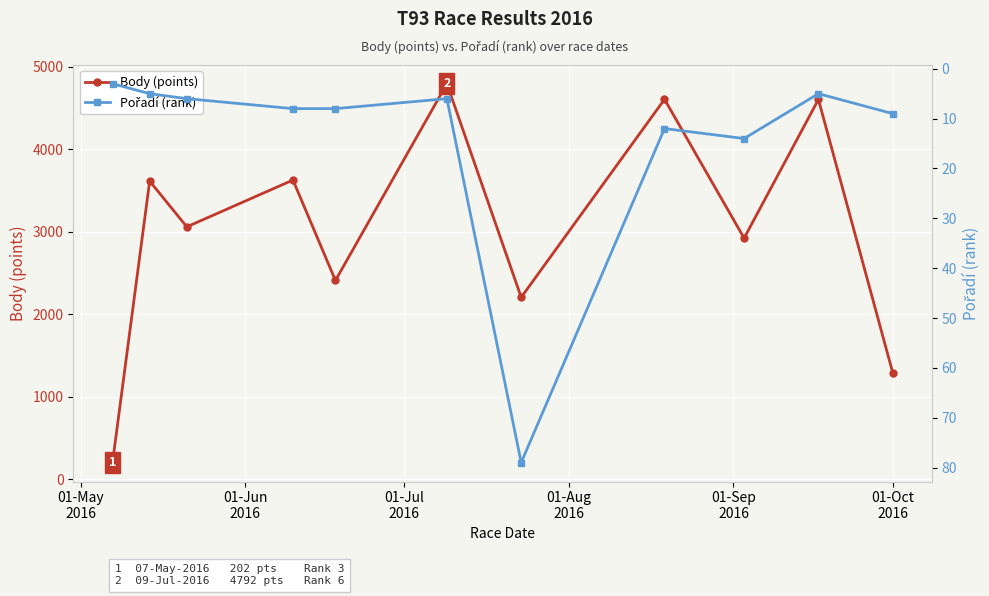

What is the maximum value for Body (points)?

4792